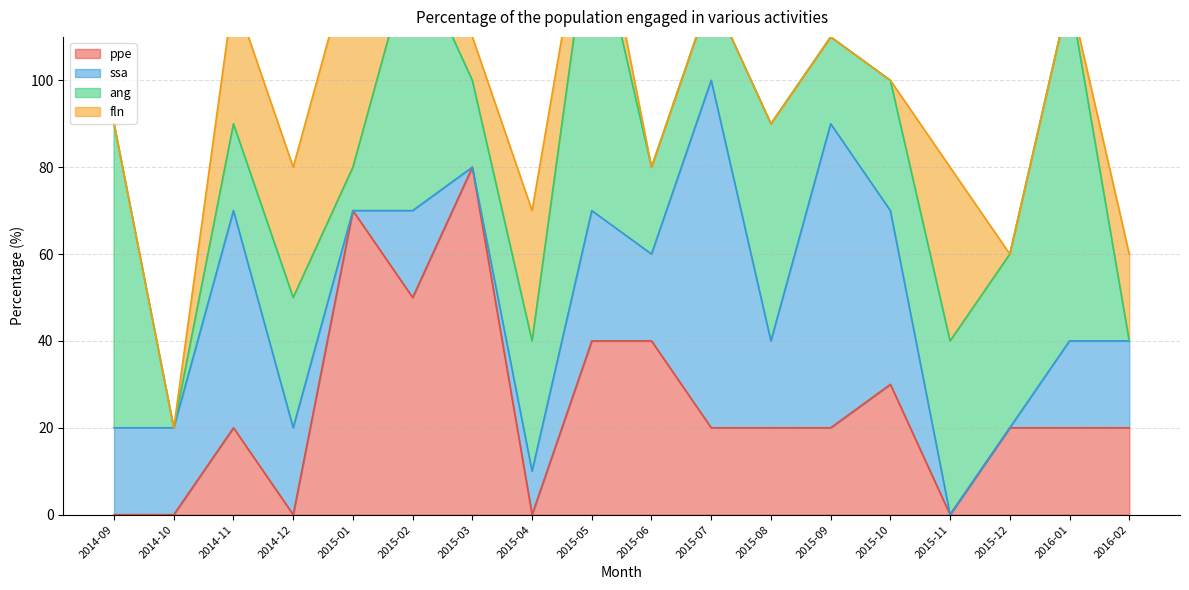

What position from the right is 2015-03?

12